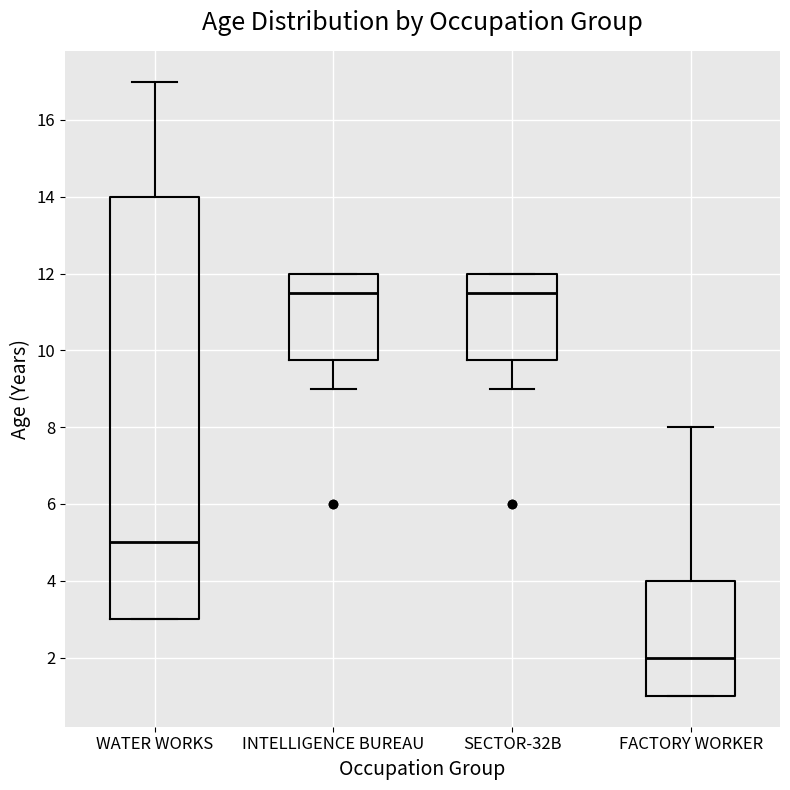

Which box's median line is the lowest?

FACTORY WORKER